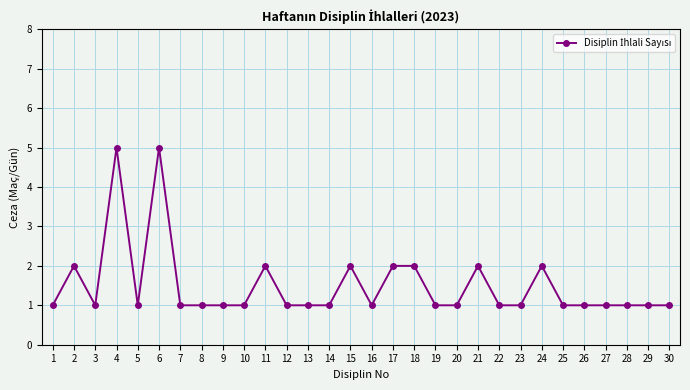

At which category does the data reach its first local peak?

2